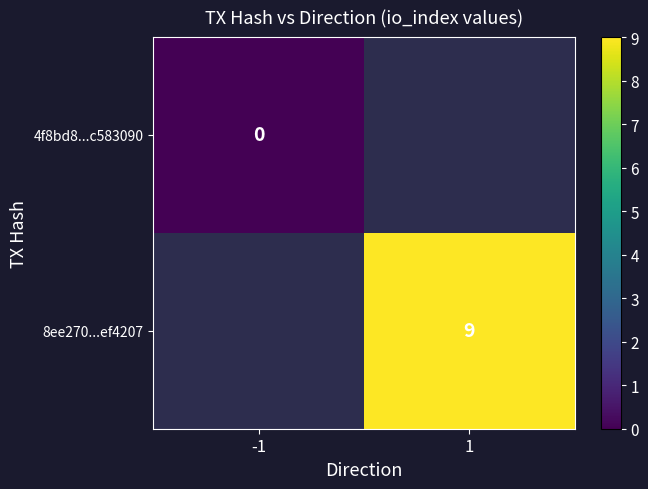

Is it true that 8ee270...ef4207 equals 6 at 1?

False